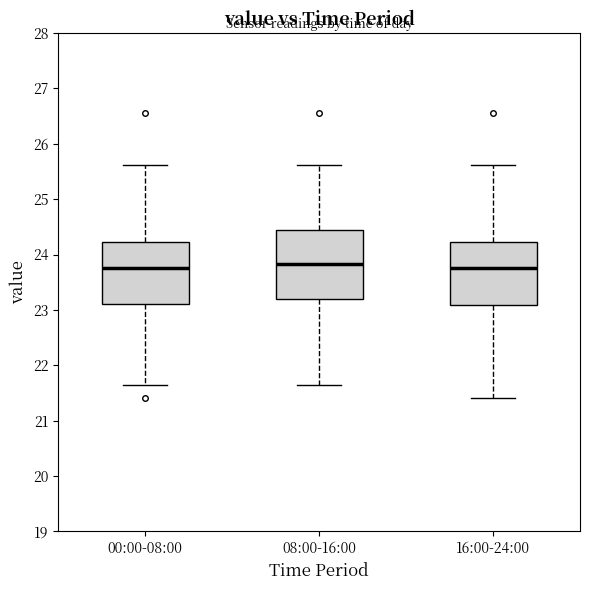

Which box is the tallest, from its lower edge to its upper edge?

08:00-16:00